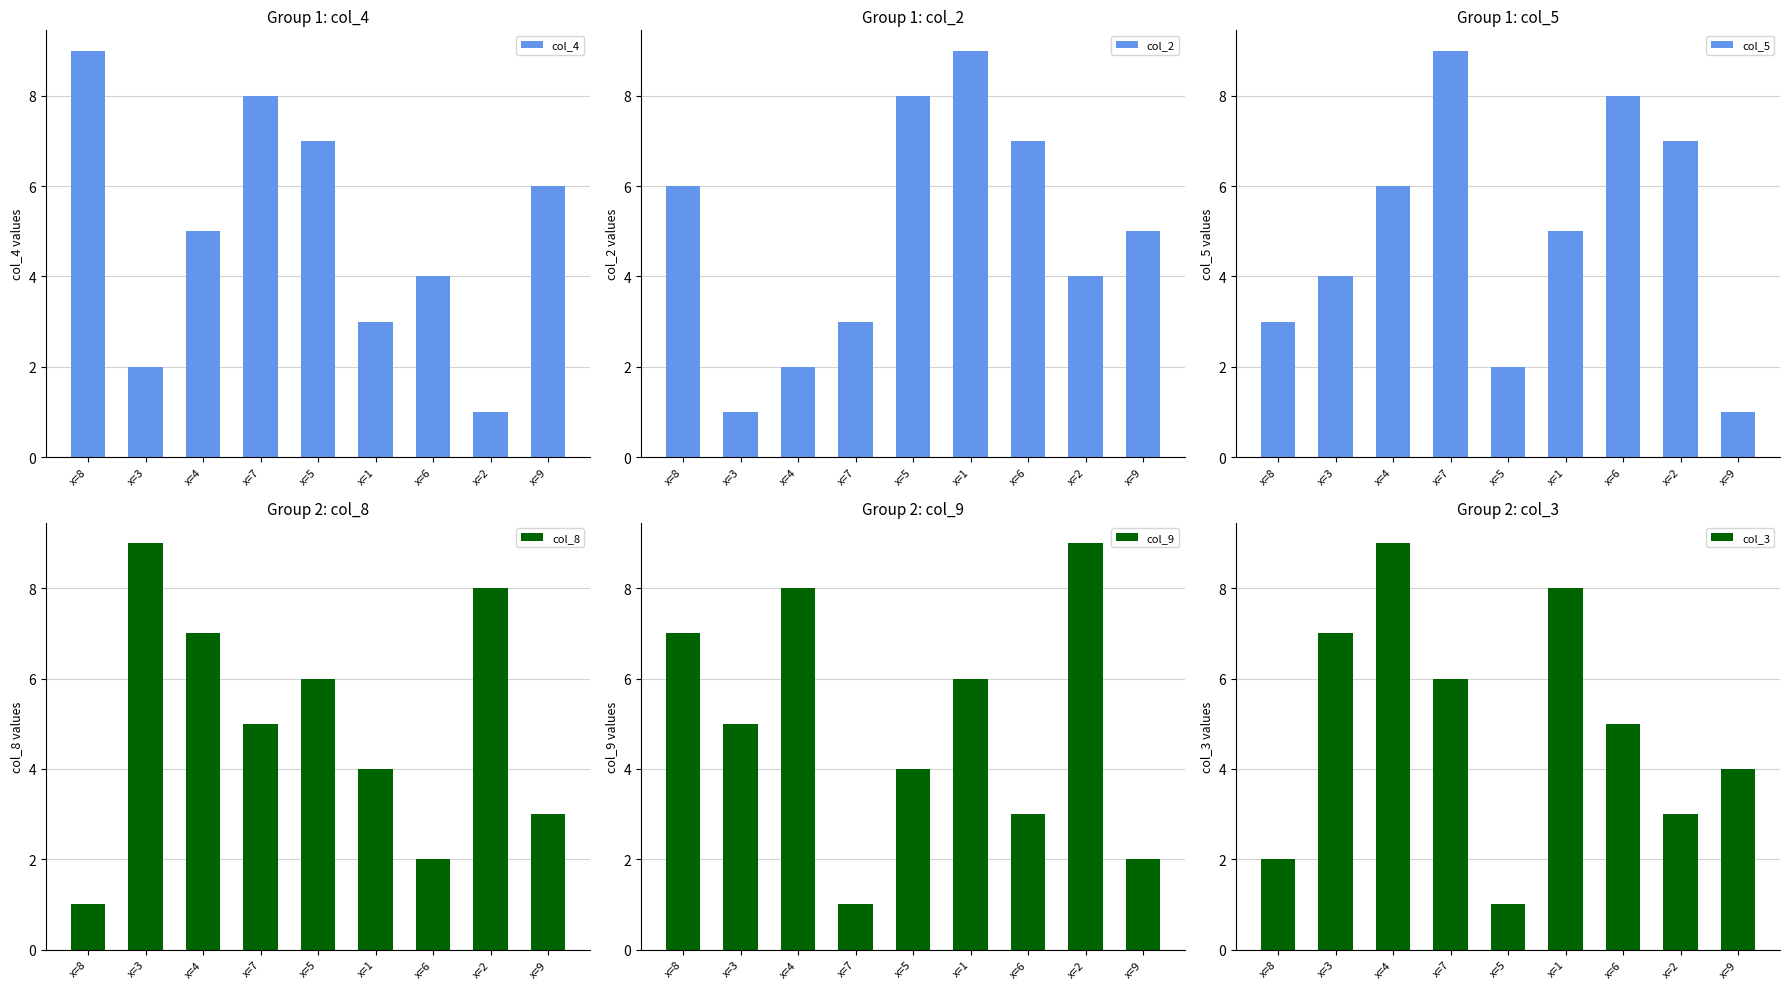

What position from the left is x=2?

8